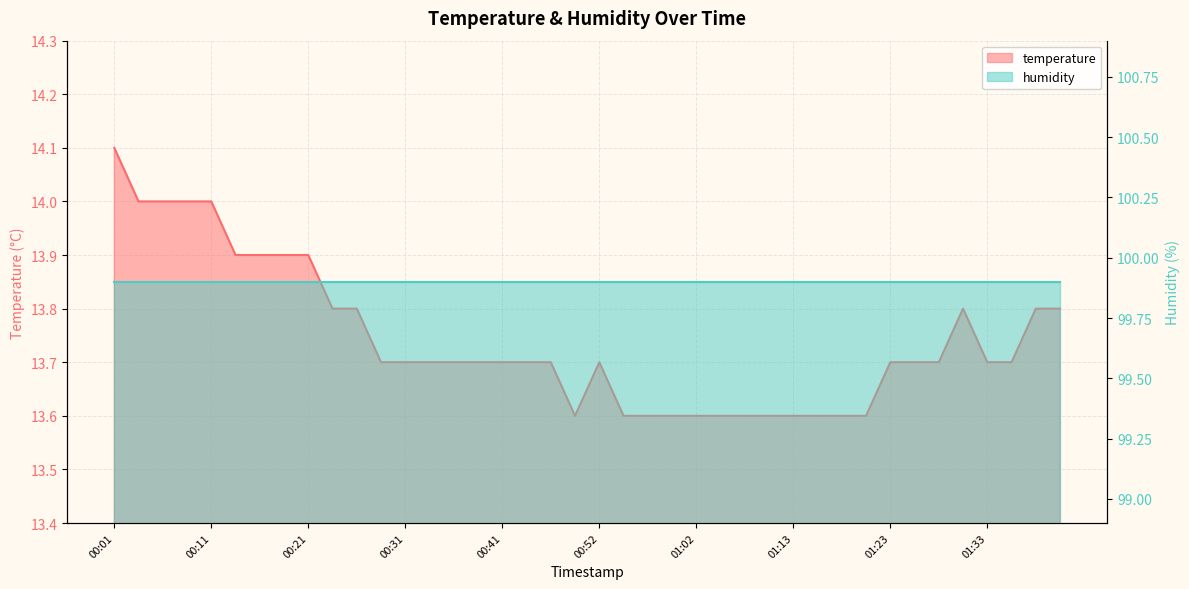

What is the label of the 1st point from the left?

00:01